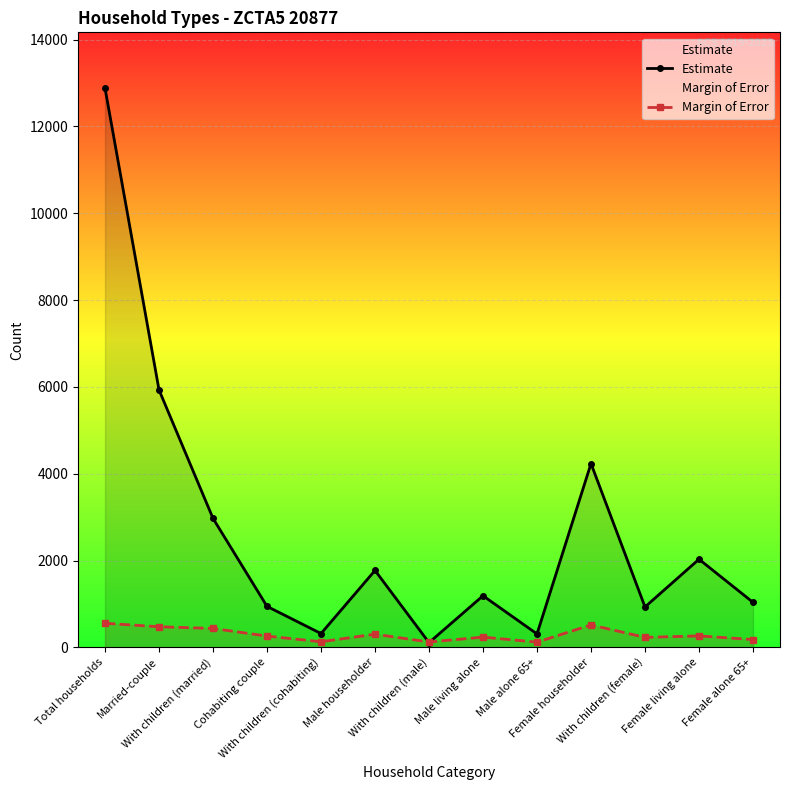

The value of Margin of Error at Total households is 163. True or false?

False